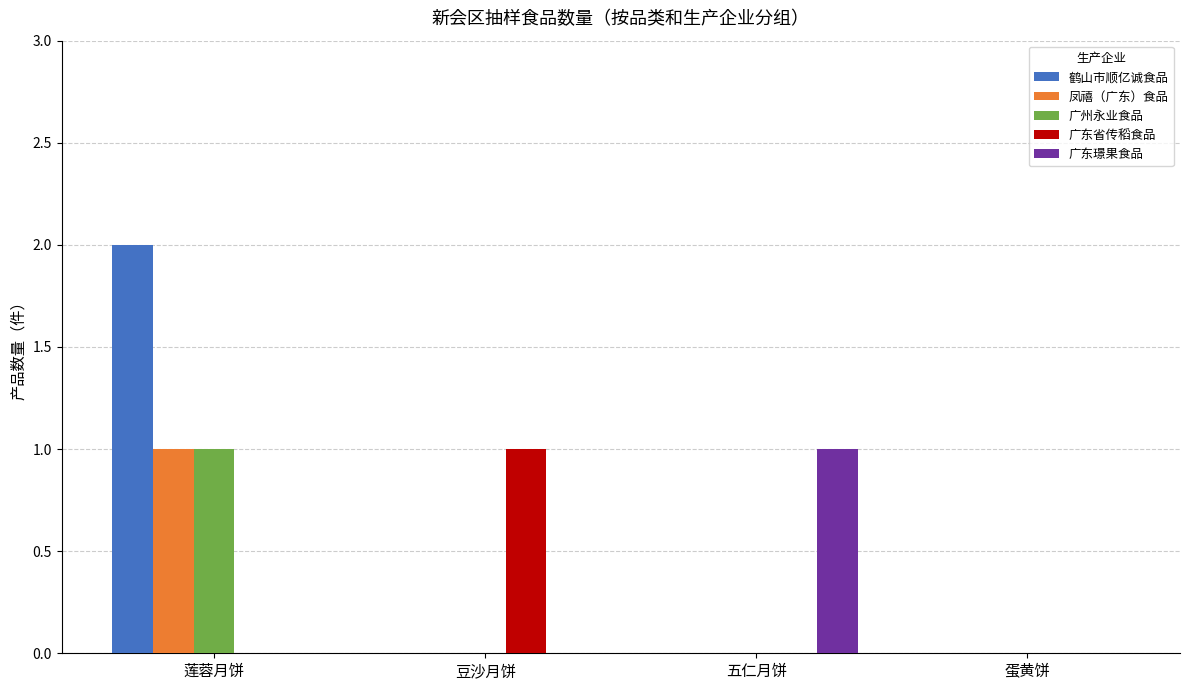

The value of 鹤山市顺亿诚食品 at 莲蓉月饼 is 2. True or false?

True